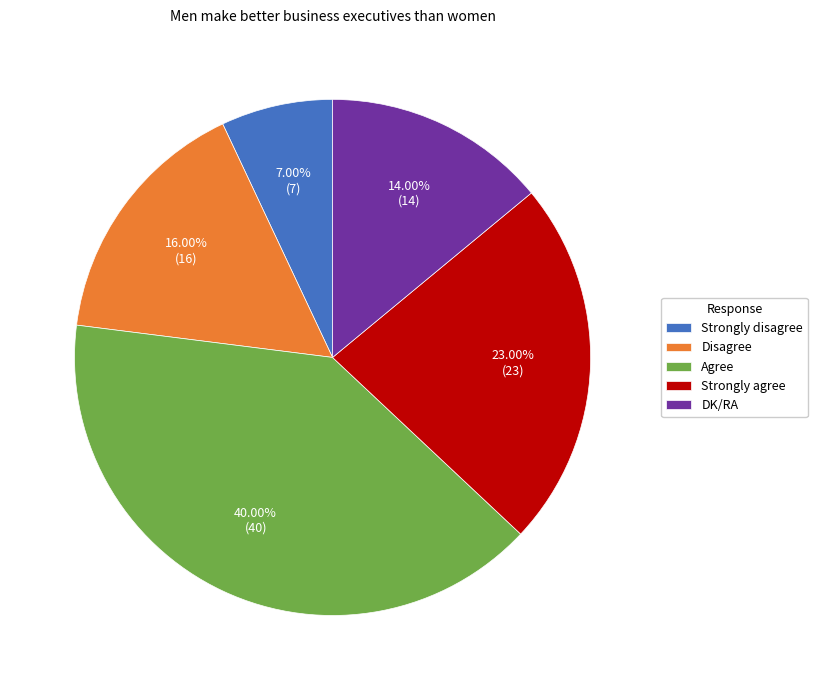

Approximately how many times larger is the value at Strongly agree compared to DK/RA?

1.6